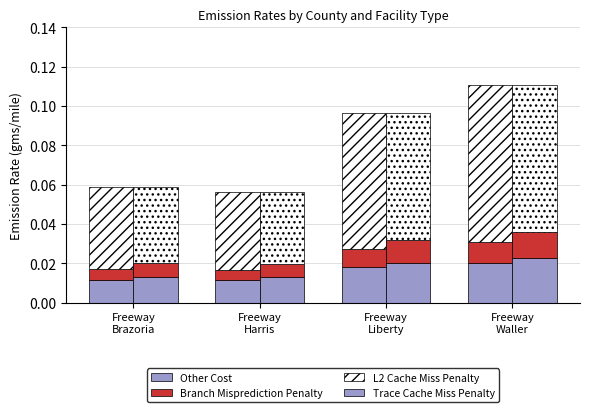

How many distinct data groups are displayed?

4